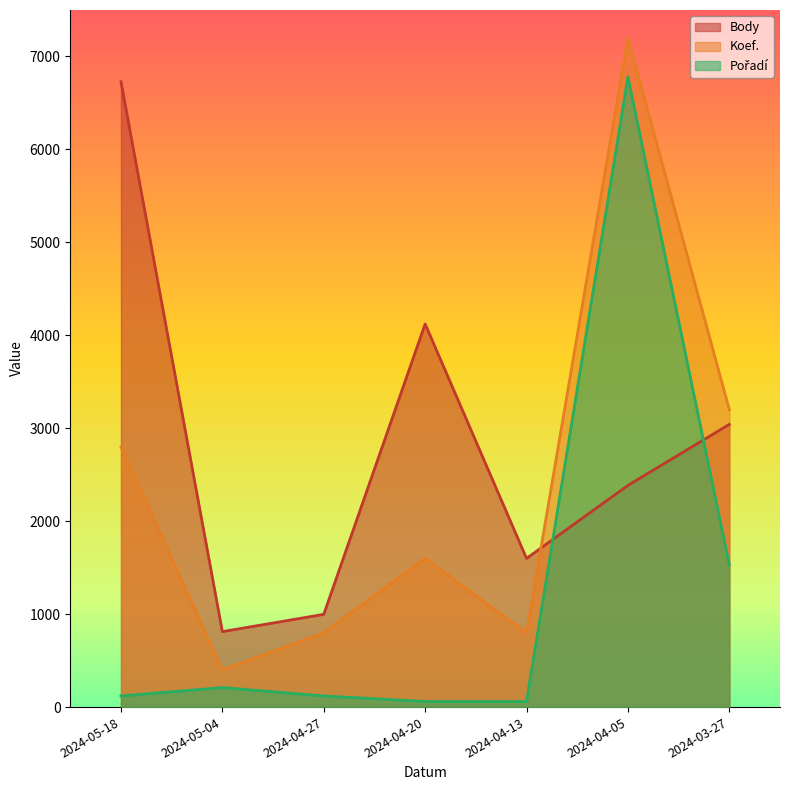

What is the label of the 5th point from the left?

2024-04-13